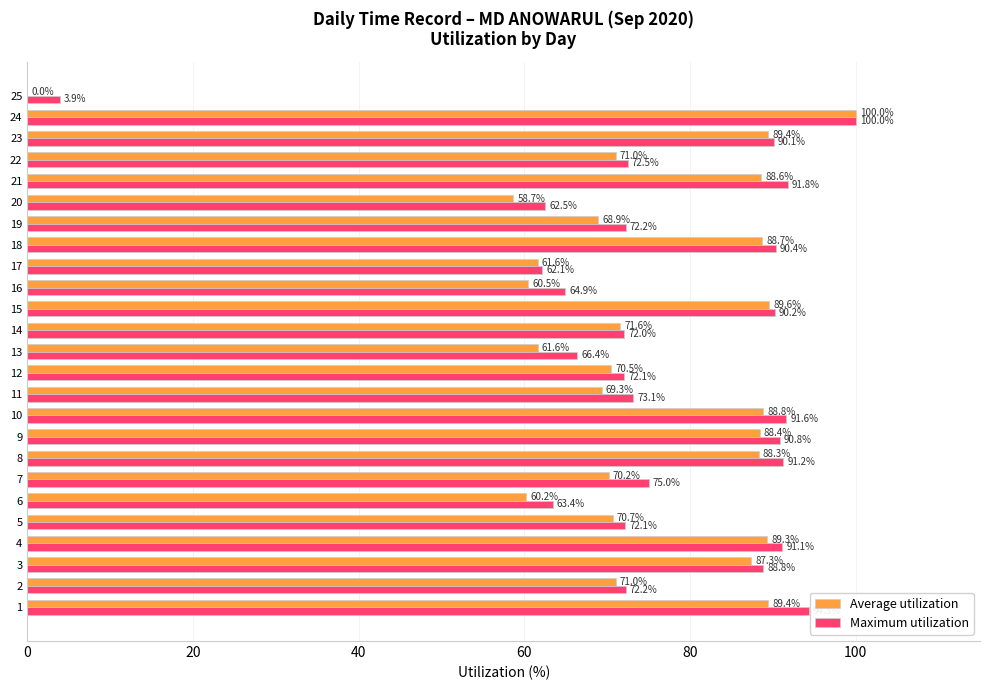

What is the greatest value displayed?

100.0